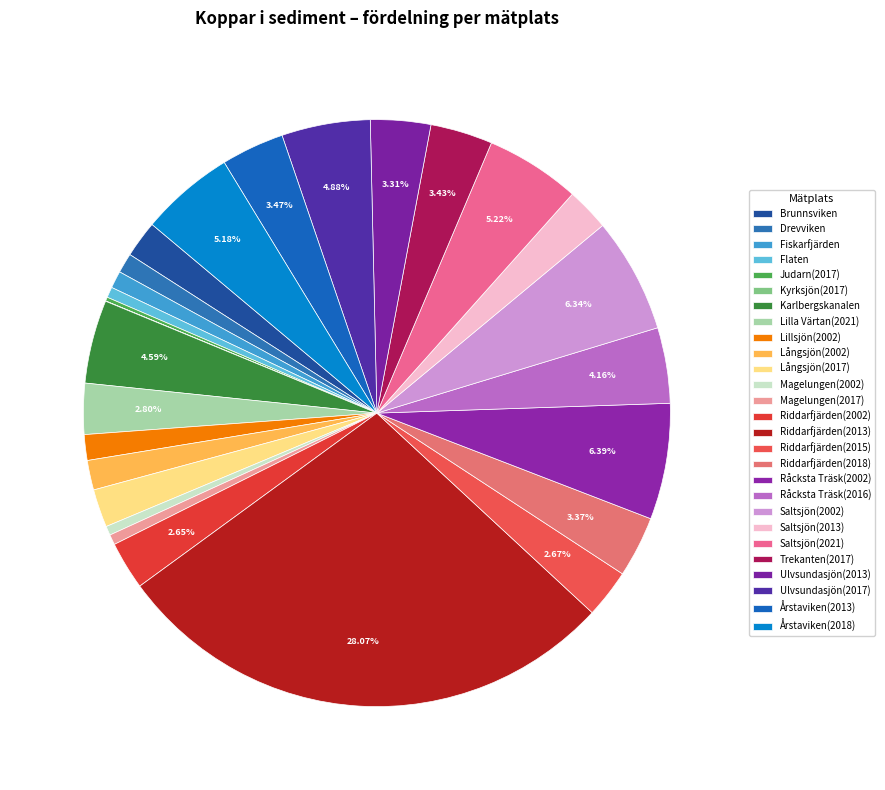

Does Riddarfjärden(2018) account for over 50% of the chart?

No